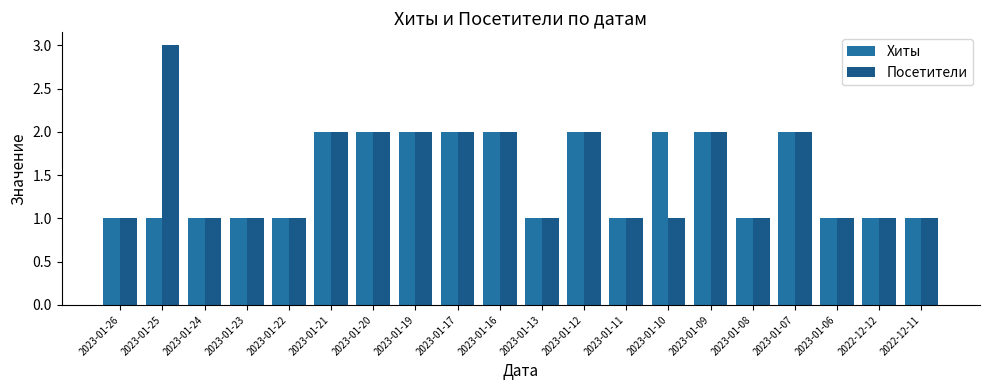

Count the number of data series in this chart.

2